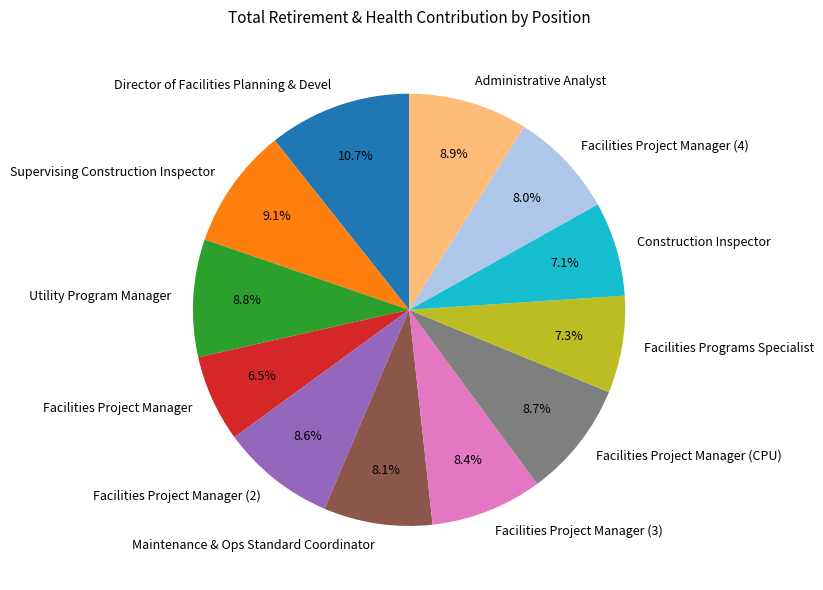

Is Director of Facilities Planning & Devel the majority of the pie?

No